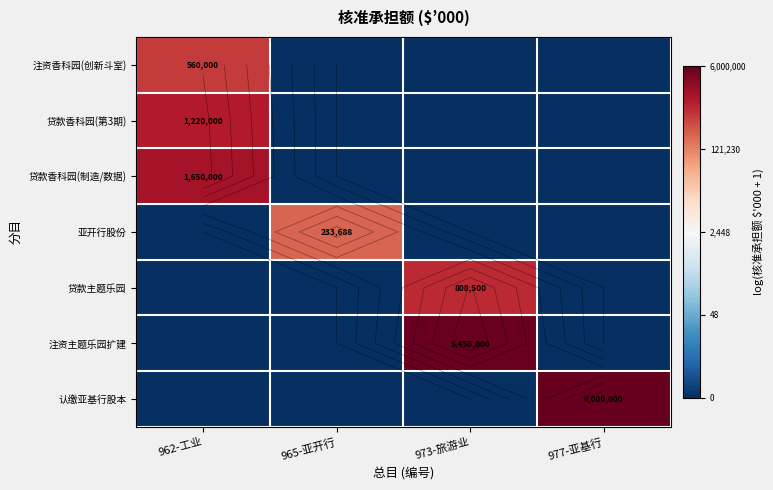

Which has a higher value, 962-工业 or 977-亚基行?

962-工业